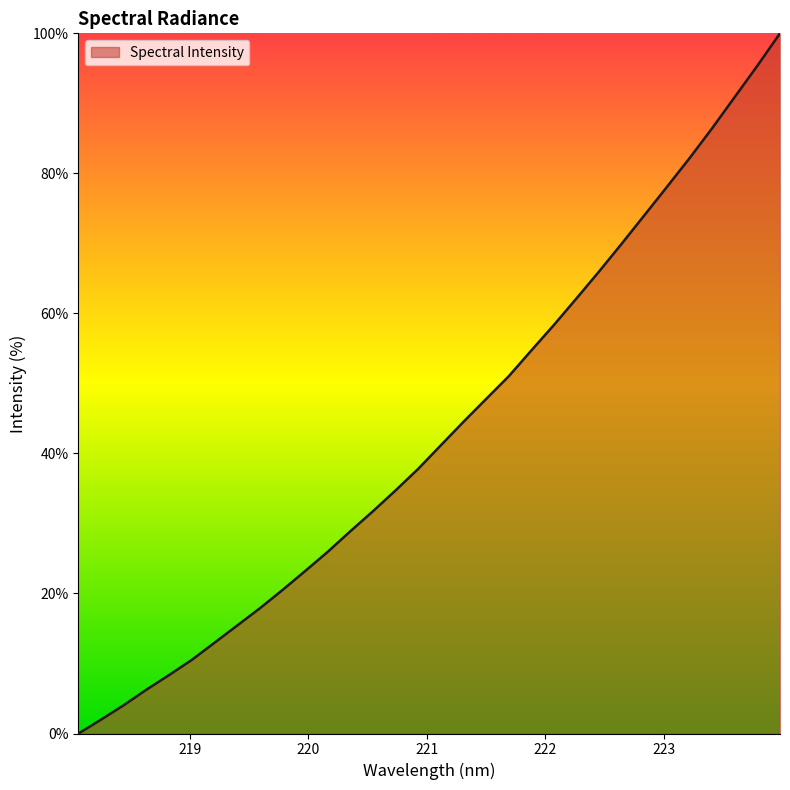

What is the maximum value shown in the chart?

100.0